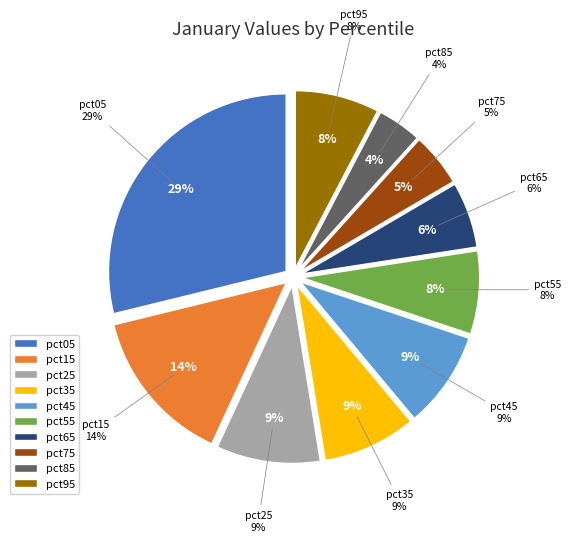

Count the number of slices in the pie.

10